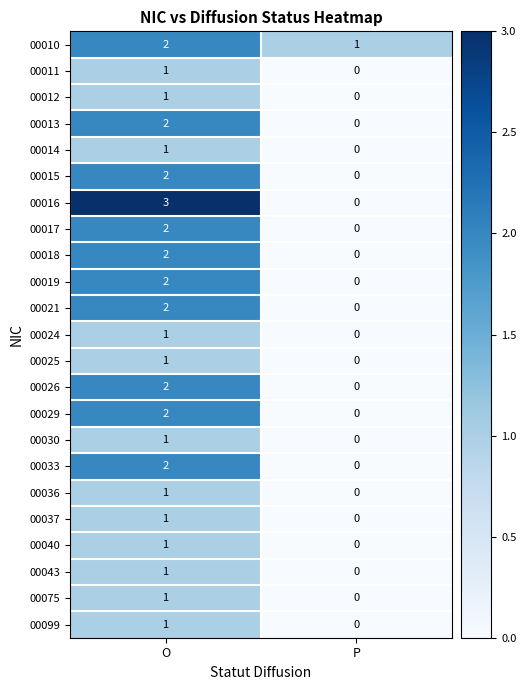

What is the total value across all series at O?

35